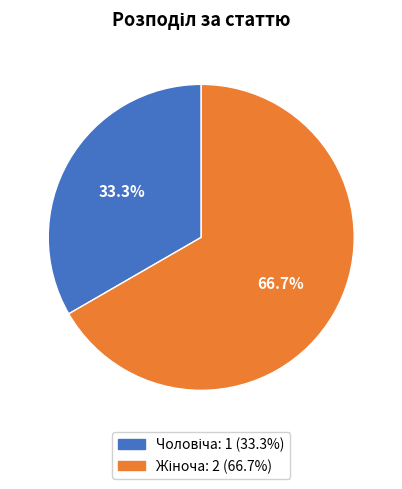

Is there any slice that represents more than half of the pie?

Yes